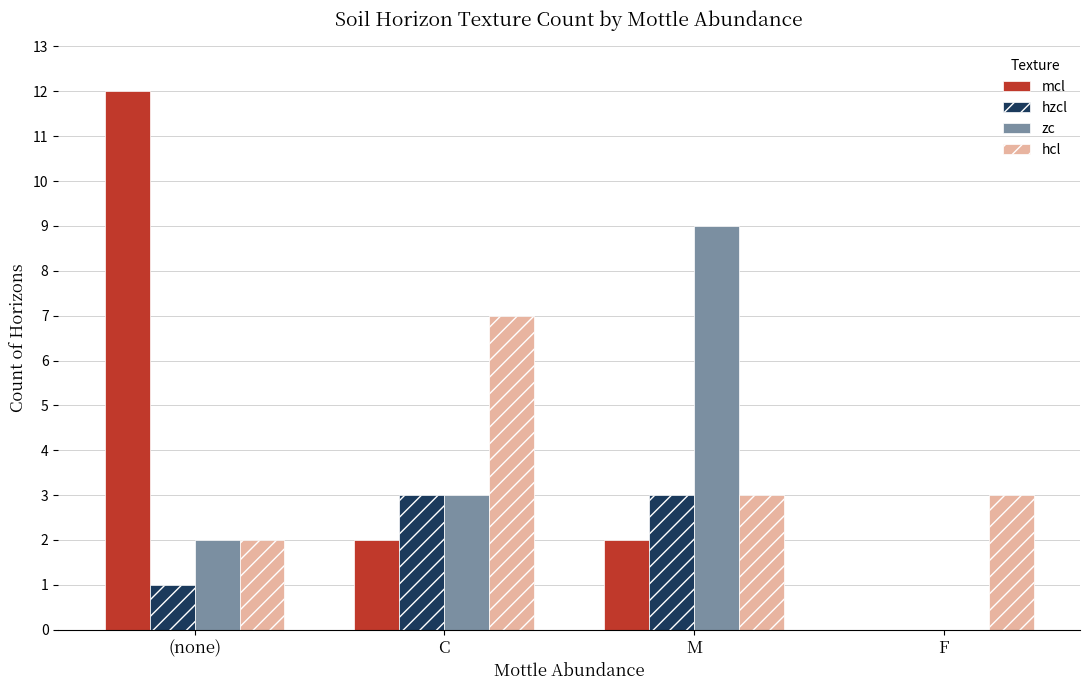

Count the number of categories in the chart.

4